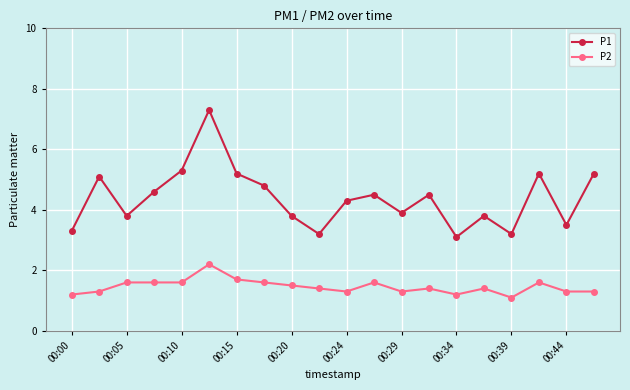

Which series has the largest total across all categories?

P1